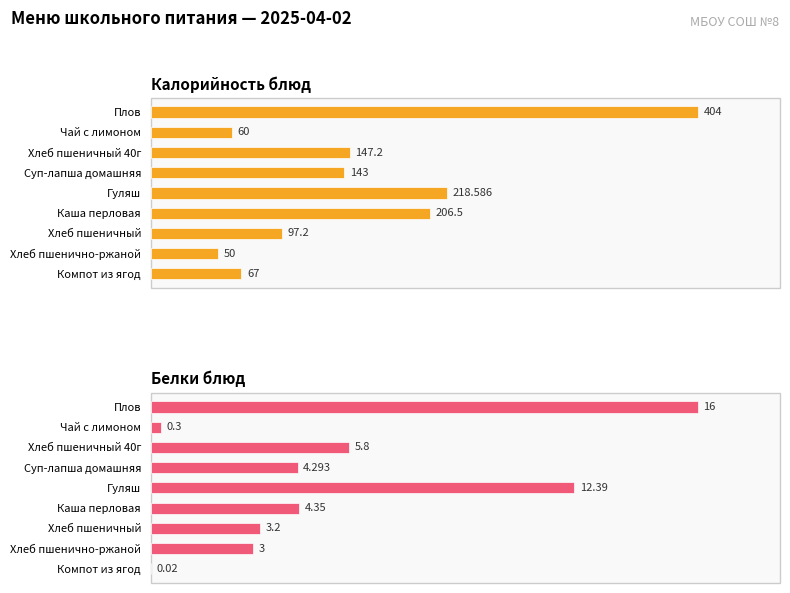

What is the value of the Калорийность блюд bar at the 3rd from the left?

147.2